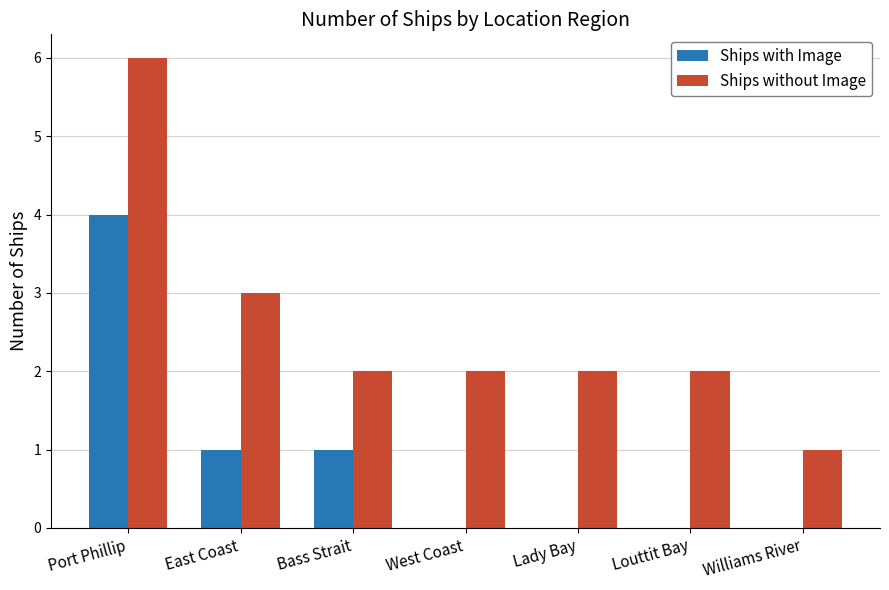

Reading right to left, extract all data points from this chart.

Ships with Image: 0	0	0	0	1	1	4
Ships without Image: 1	2	2	2	2	3	6